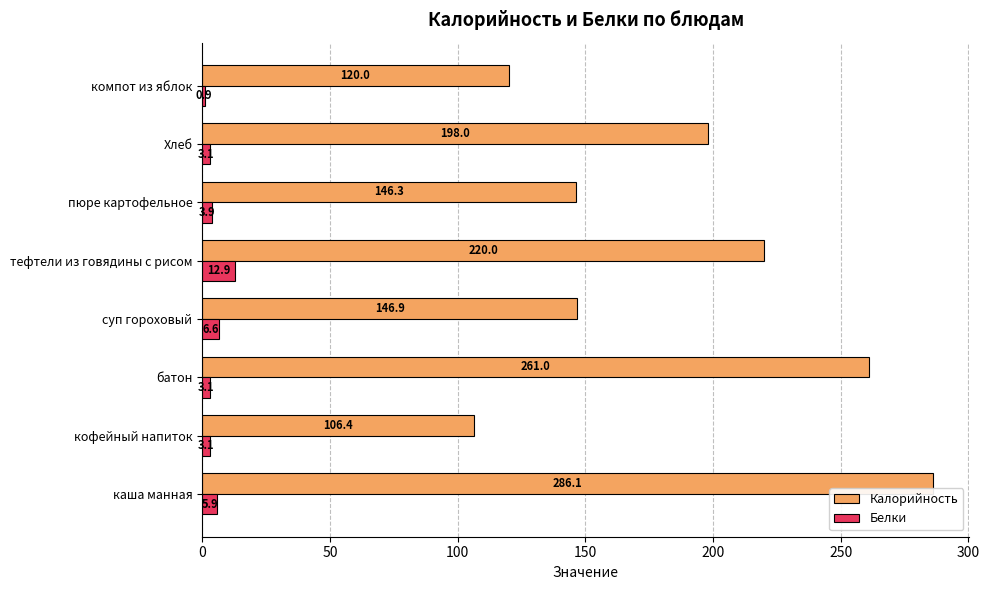

Which series has the largest range (max minus min)?

Калорийность